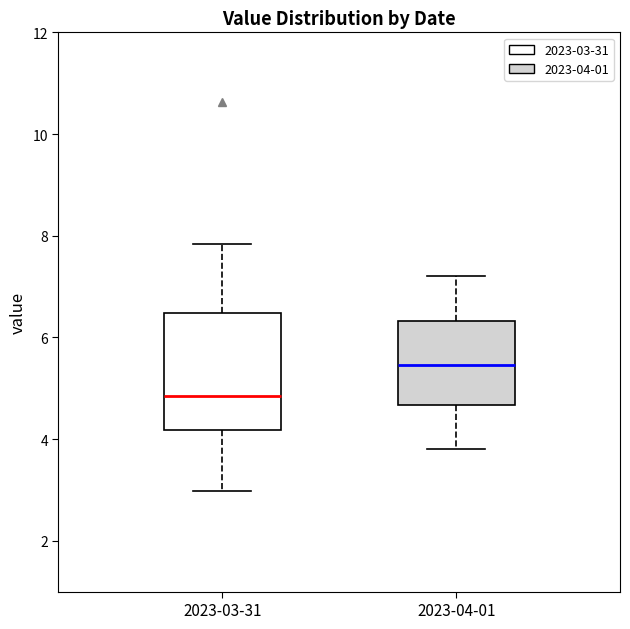

Where is the upper edge of the box for 2023-04-01 on the y-axis? The values are not printed on the chart, so give them approximately, as read against the axis.

6.4